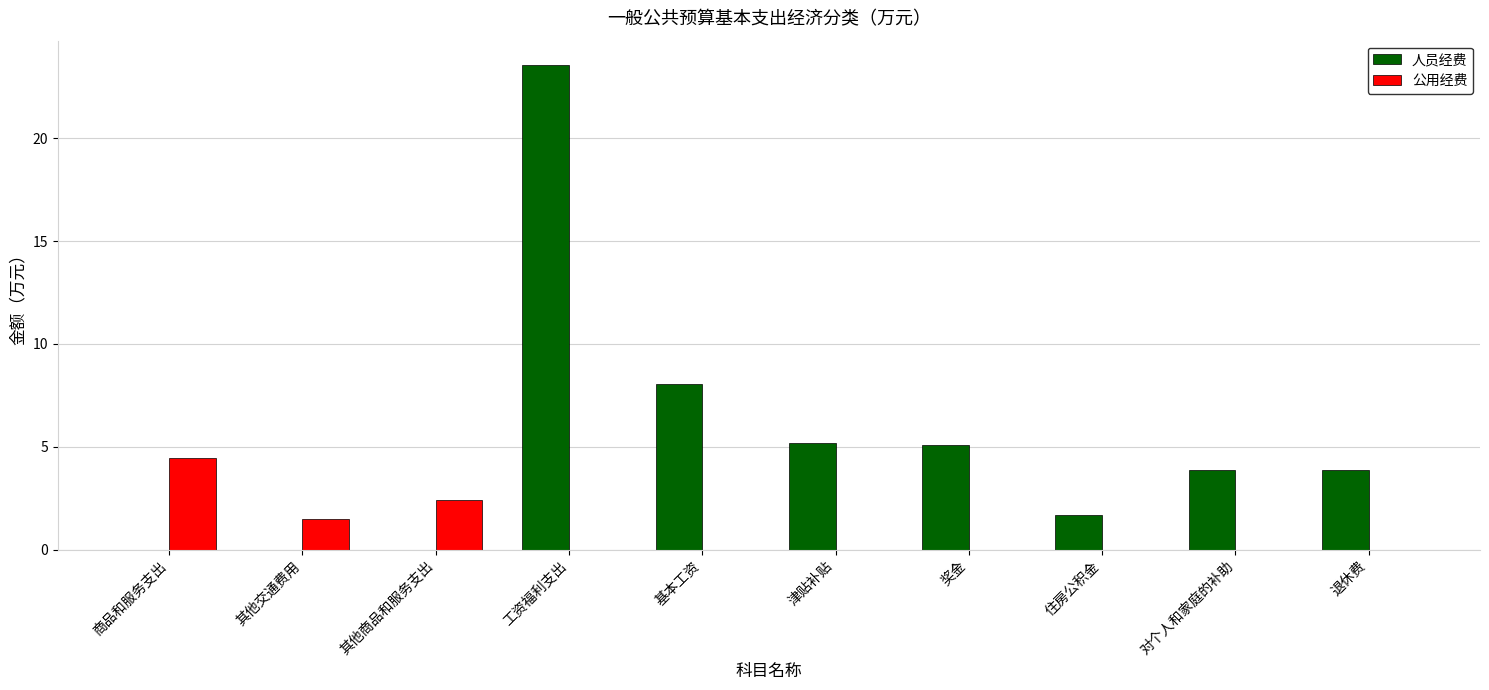

What is the spread (max minus min) of values at 津贴补贴?

5.2